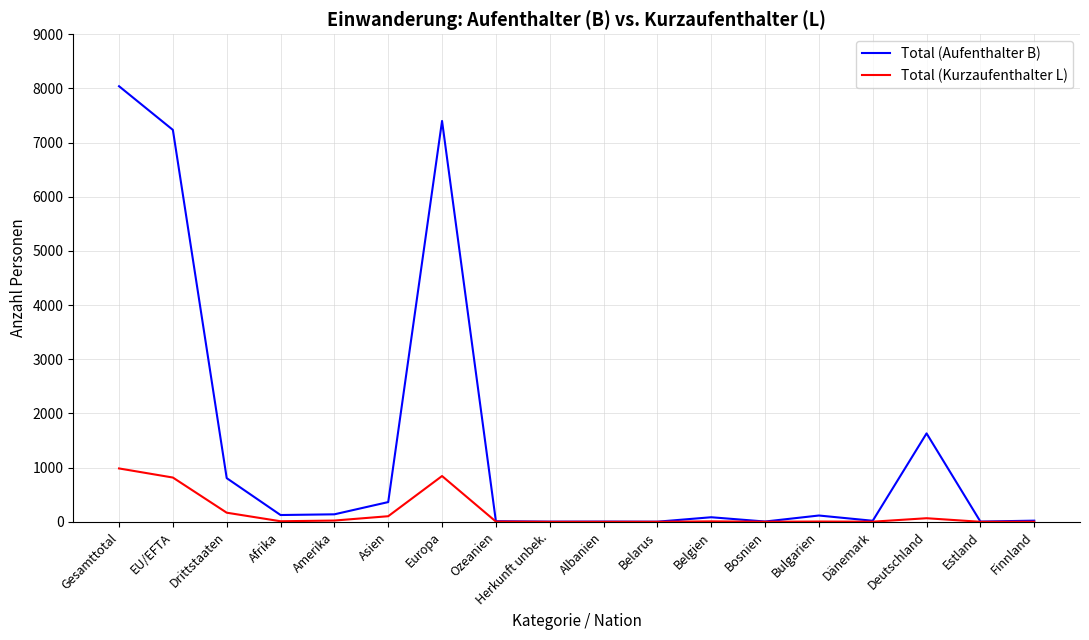

The Total (Aufenthalter B) series shows 12641 at Gesamttotal. True or false?

False